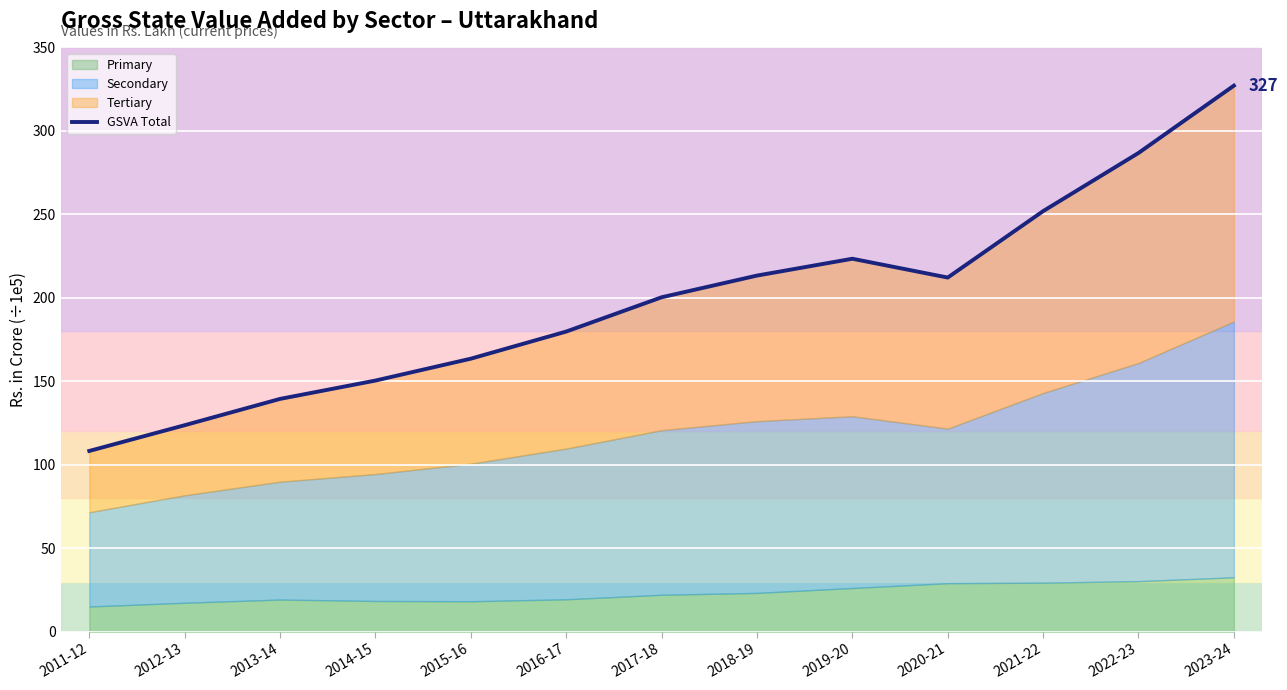

What is the difference between the second highest and second lowest values?

163.0